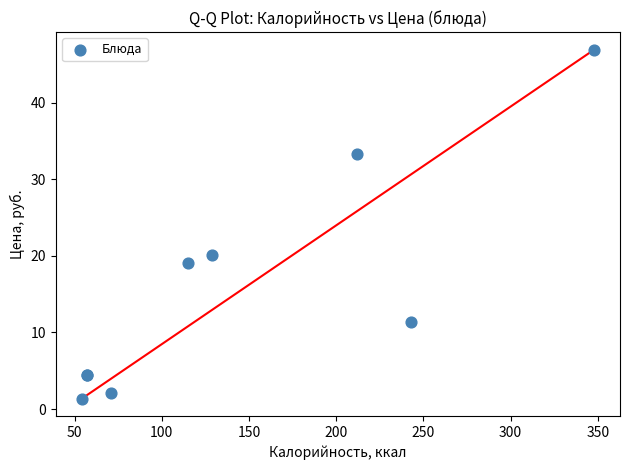

What Y value in the scatter plot is closest to 24?

20.1